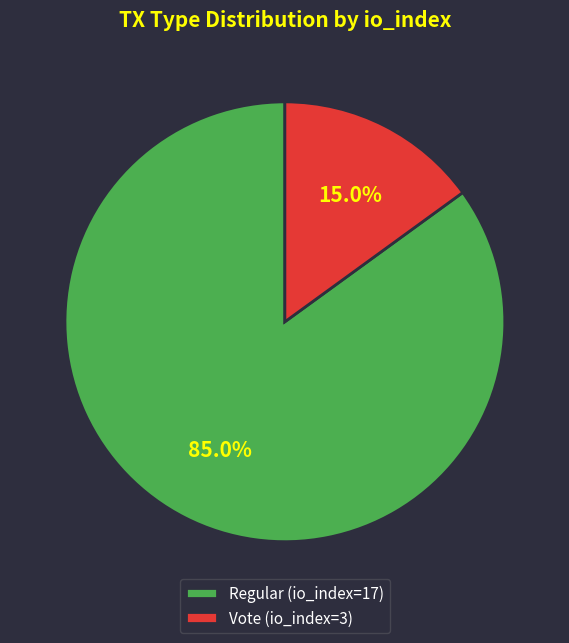

Count the number of slices in the pie.

2